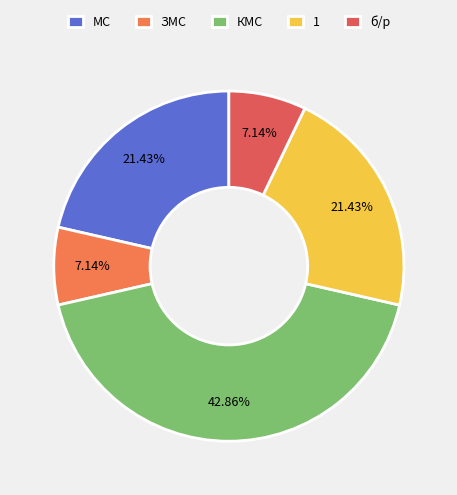

To the nearest percent, what is the difference between the КМС and 1 slice percentages?

21%